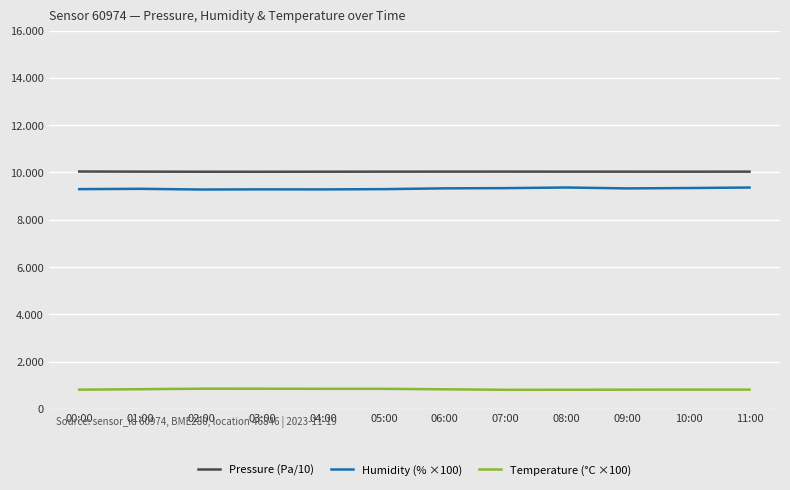

Rank the categories by Pressure (Pa/10) value from highest to lowest.

00:00, 07:00, 06:00, 01:00, 08:00, 05:00, 11:00, 09:00, 10:00, 04:00, 02:00, 03:00